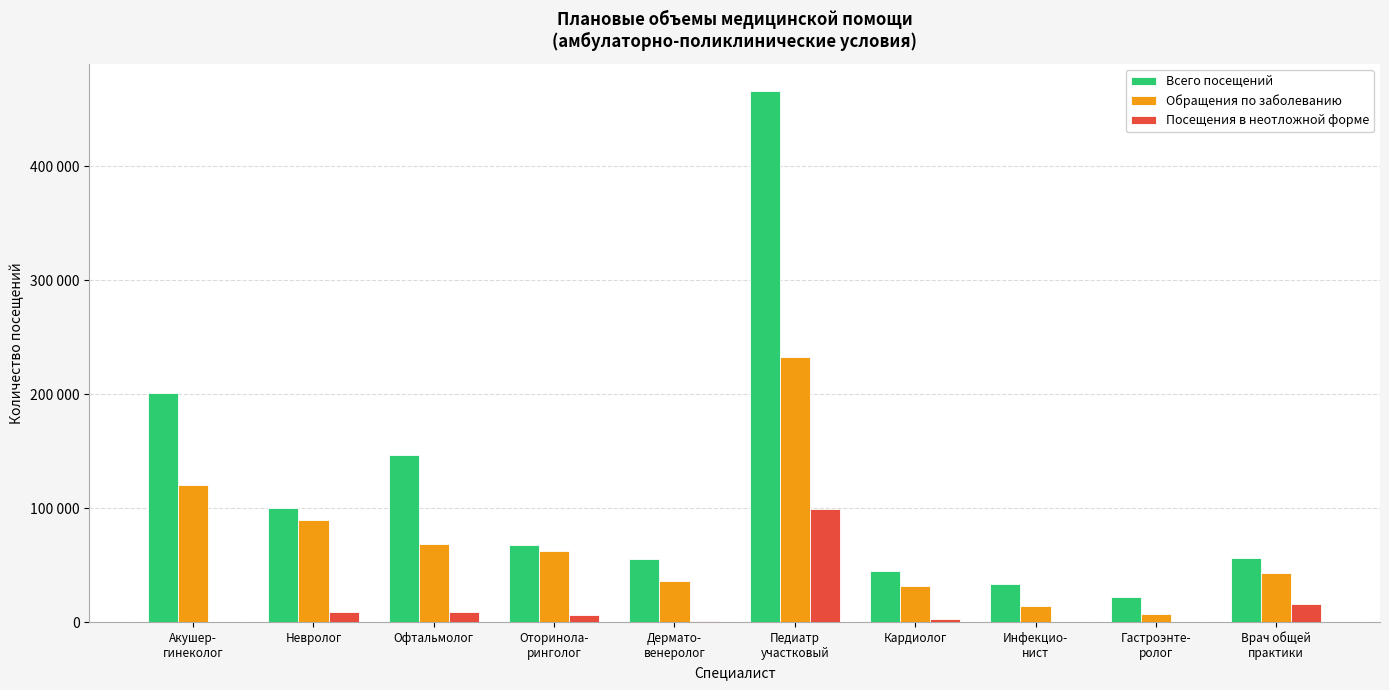

Which series changed the most between Акушер-
гинеколог and Невролог?

Всего посещений